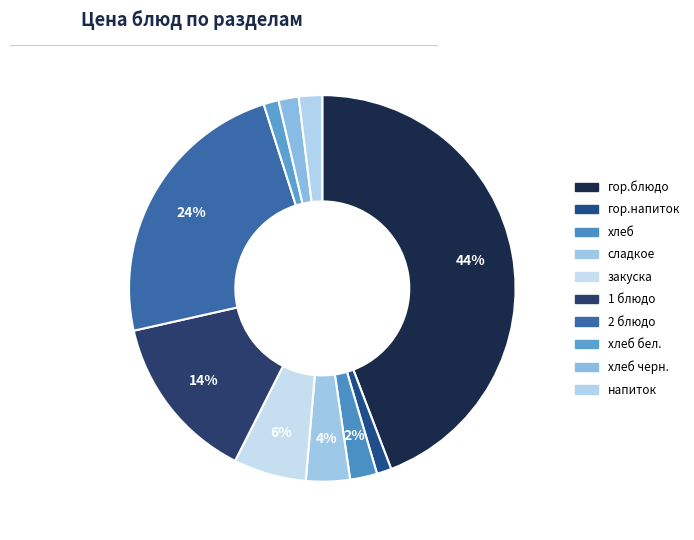

Count the number of slices in the pie.

10